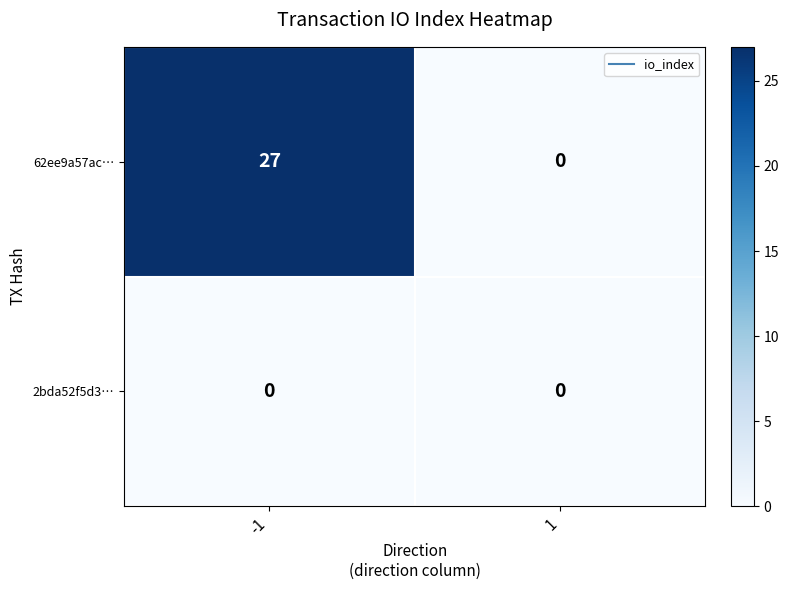

What is the highest value of the 62ee9a57ac… series?

27